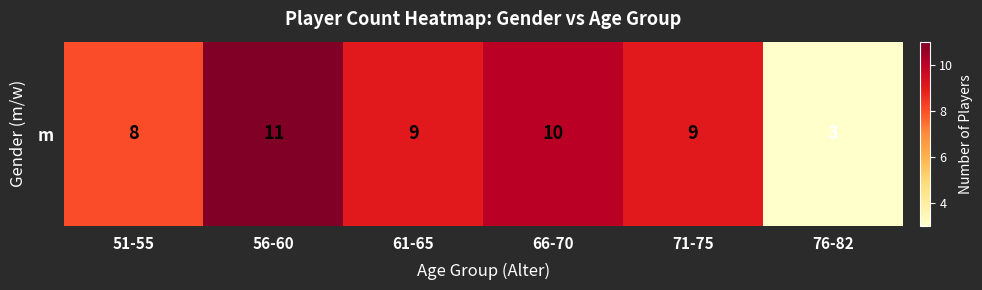

List the labels in order of value, largest first.

56-60, 66-70, 61-65, 71-75, 51-55, 76-82